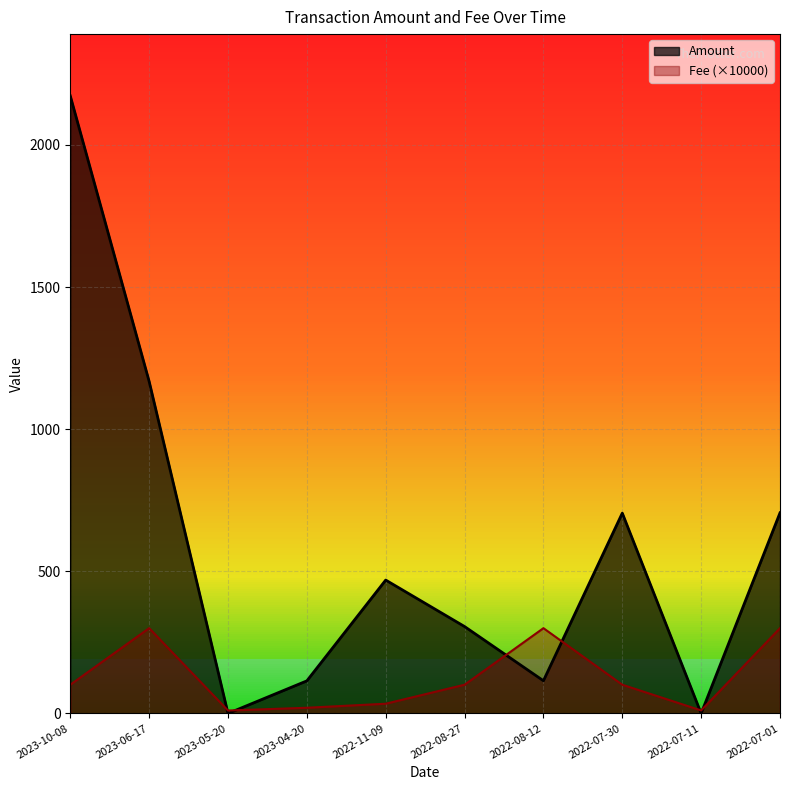

Reading left to right, transcribe all the data shown in this chart.

Amount: 2172.7	1168.3	0.0	114.6	469.2	305.7	115.0	704.7	0.0	705.7
Fee: 101.0	300.0	10.2	20.0	34.2	101.0	300.0	101.0	10.5	300.0